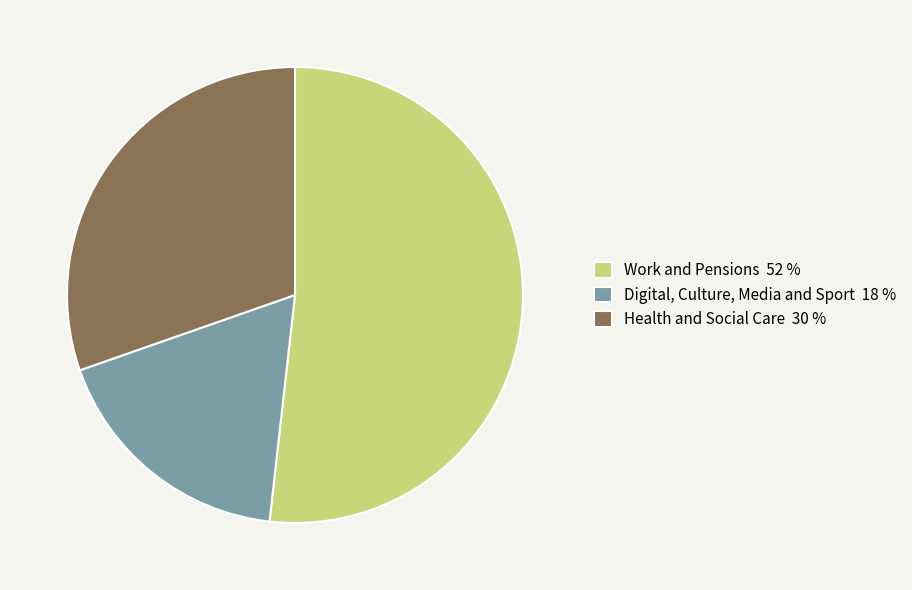

The Digital, Culture, Media and Sport slice represents 18% of the pie. True or false?

True